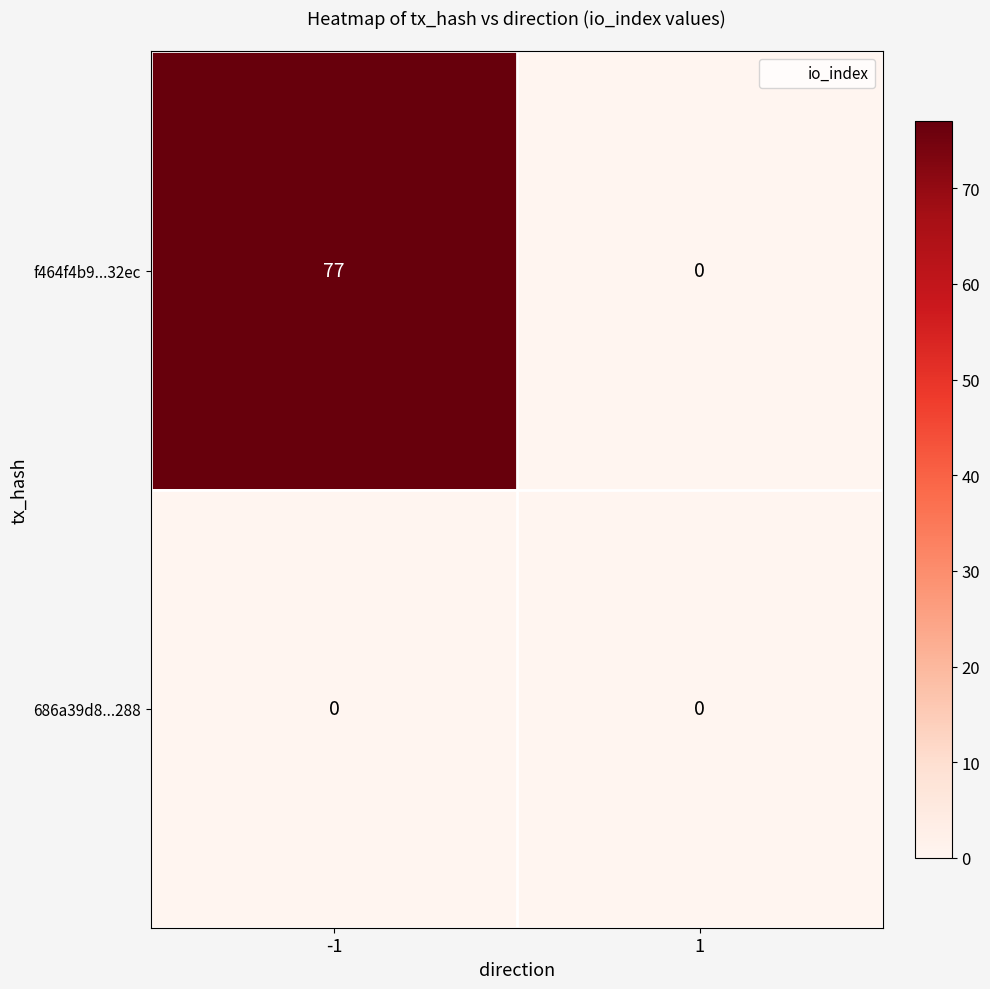

Between -1 and 1, which series saw the biggest shift?

f464f4b9...32ec